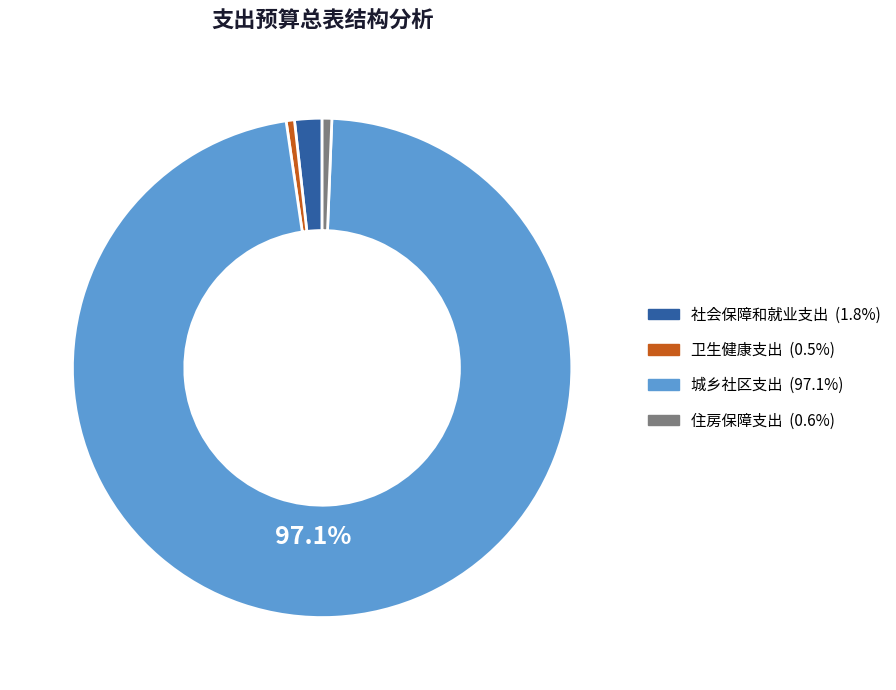

Count the number of slices in the pie.

4